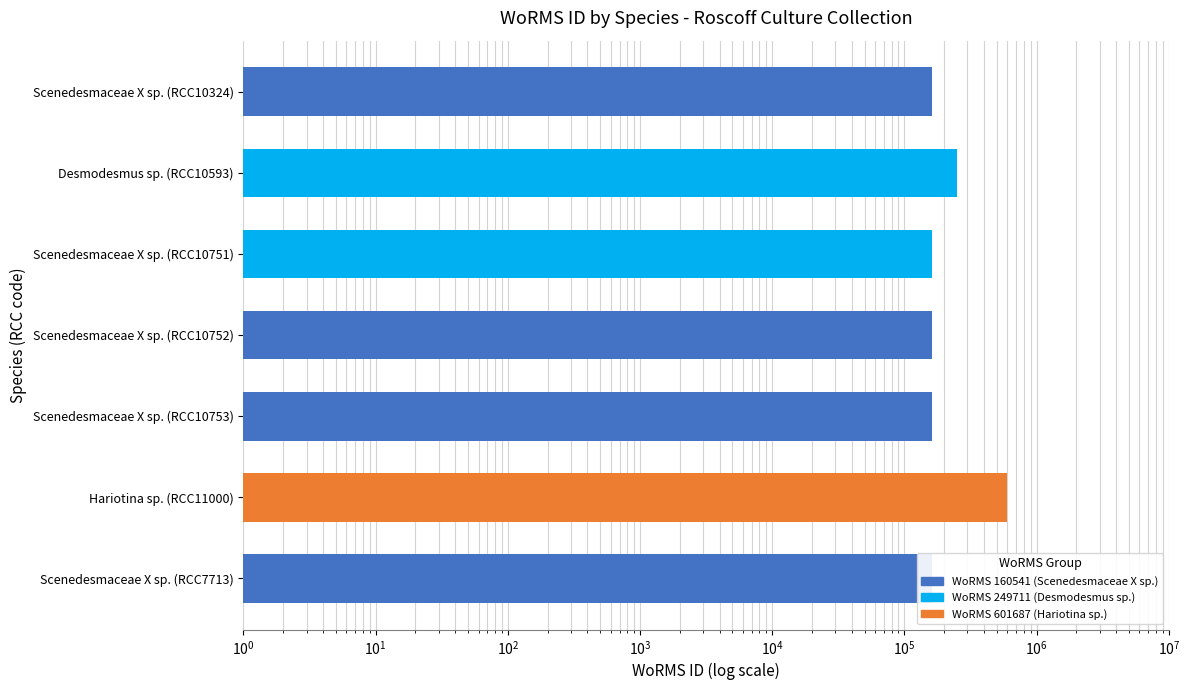

What value does the data have at Desmodesmus sp. (RCC10593), to the nearest 50?

249700